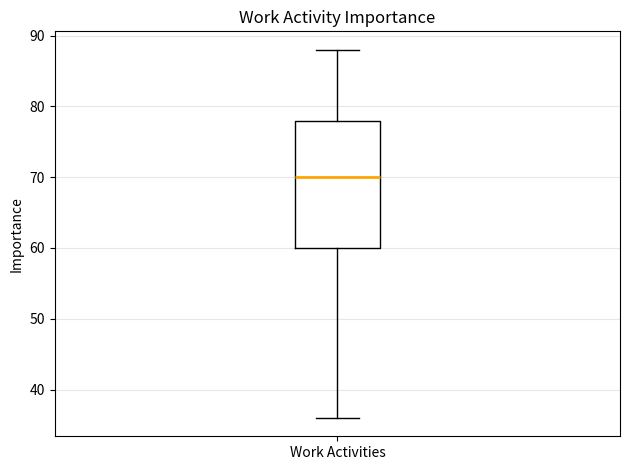

Transcribe this box plot: give where the median line is, the range the box spans, and where the two whiskers end, as read against the y-axis. The values are not printed on the chart, so give them approximately, as read against the axis.

median 70, box 60 to 78, whiskers 36 to 88